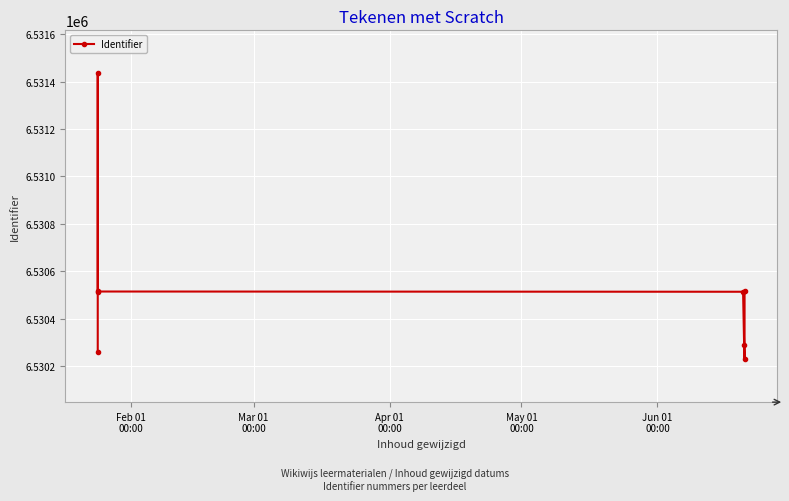

True or false: there are more than 0 points higher than both neighbors.

True